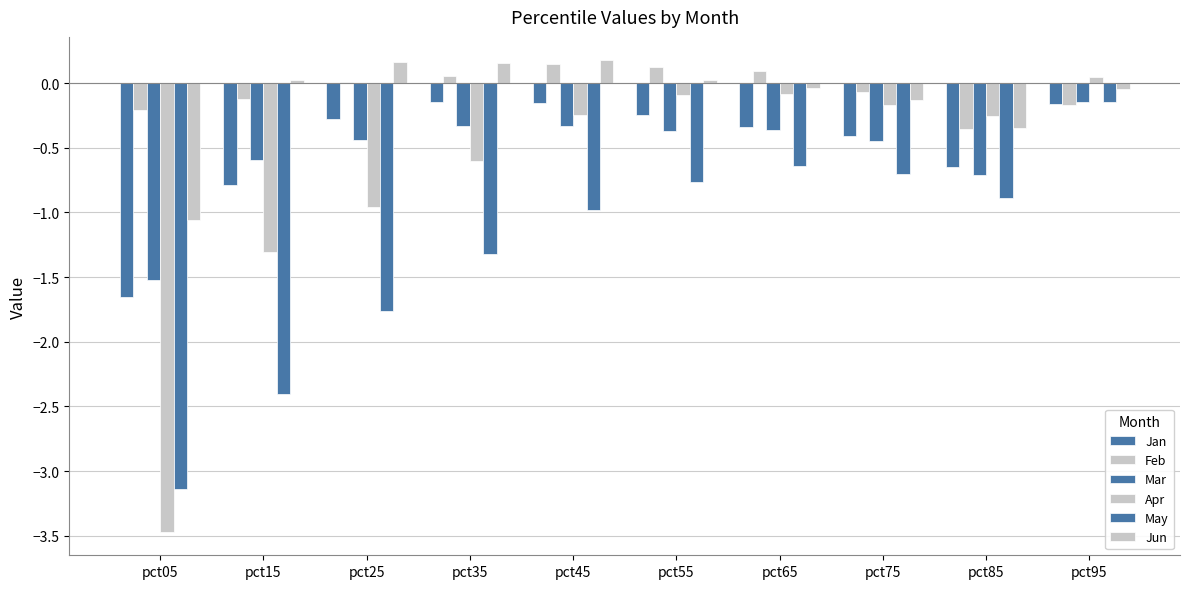

List the series in order of their peak value, highest first.

Jun, Feb, Apr, May, Mar, Jan